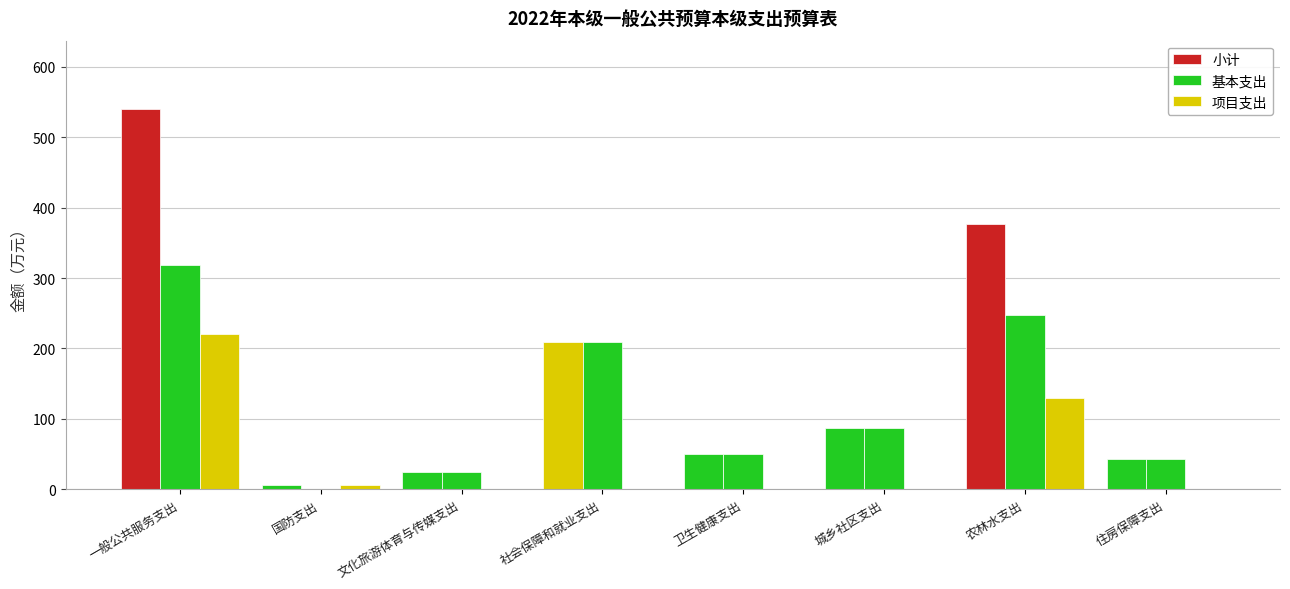

What is the sum of the 小计 values at 国防支出 and 城乡社区支出?

93